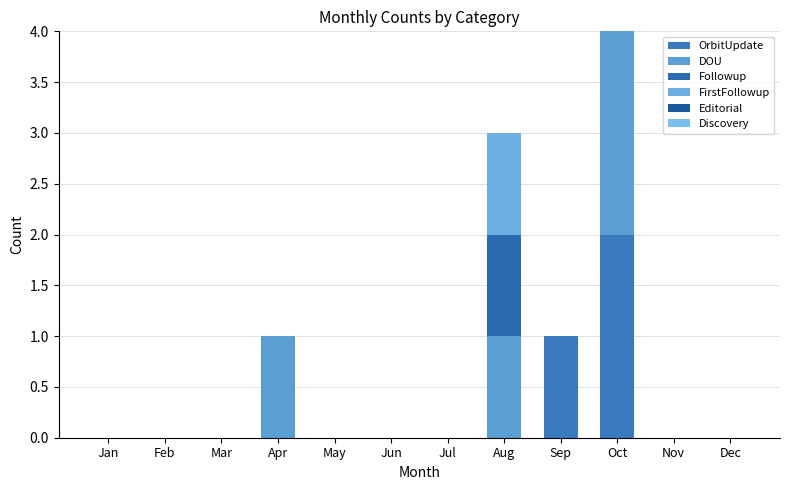

How many distinct data groups are displayed?

4